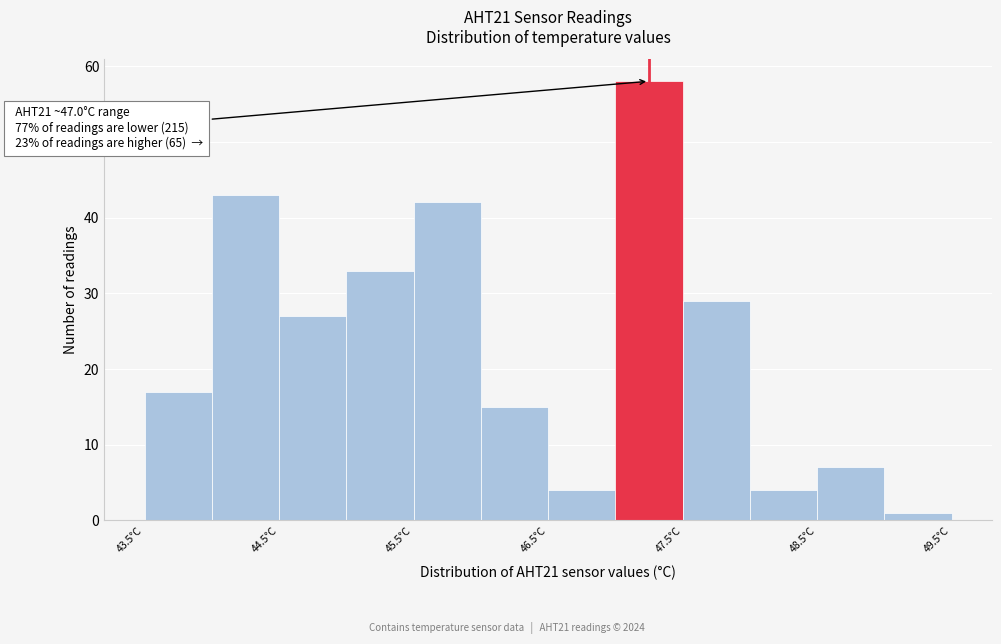

Over which range of the x-axis is the bar tallest?

47.0 to 47.5